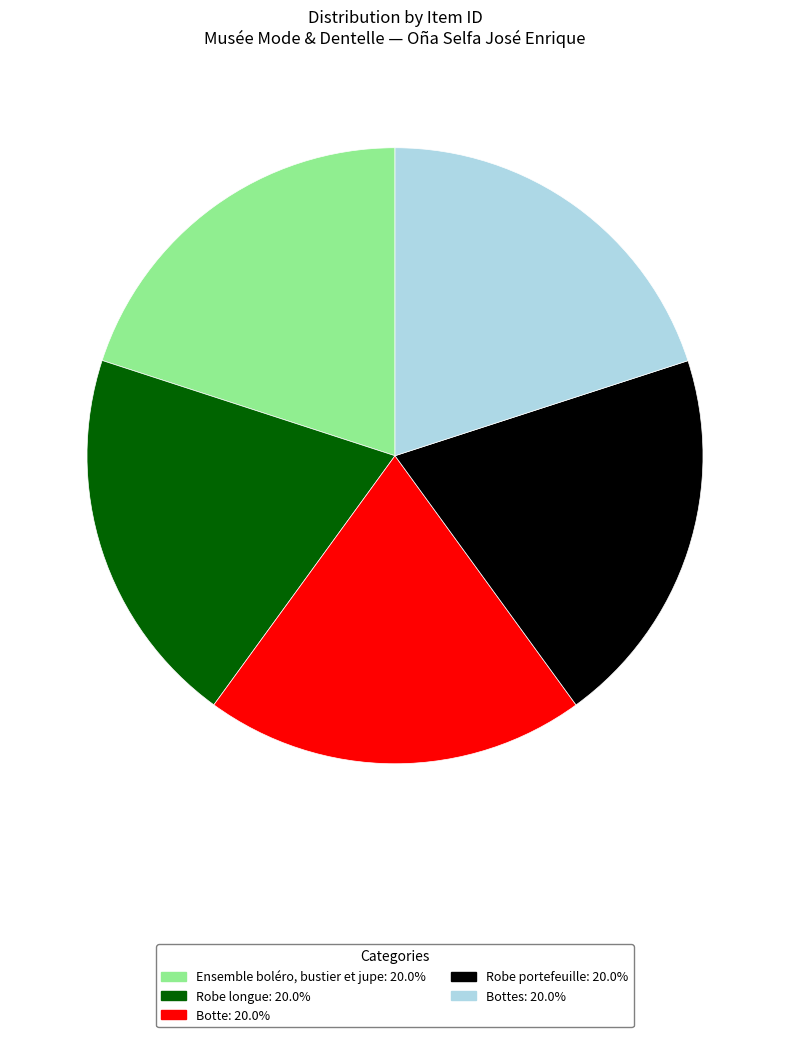

Is there any slice that represents more than half of the pie?

No